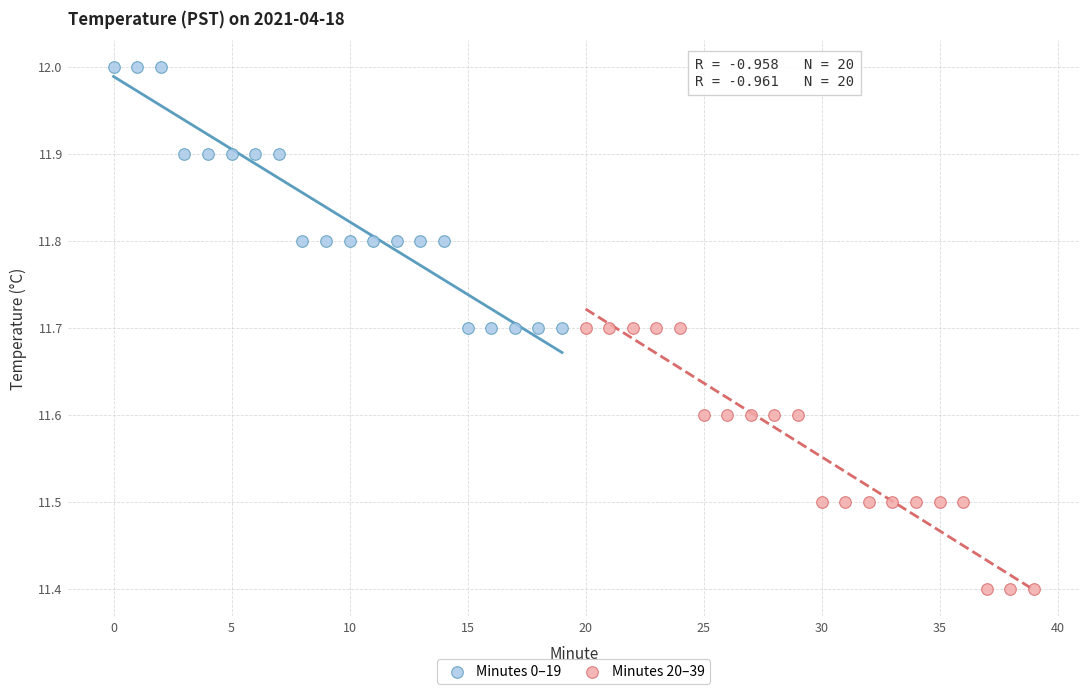

What are all the series names shown in the legend?

Minutes 0–19, Minutes 20–39